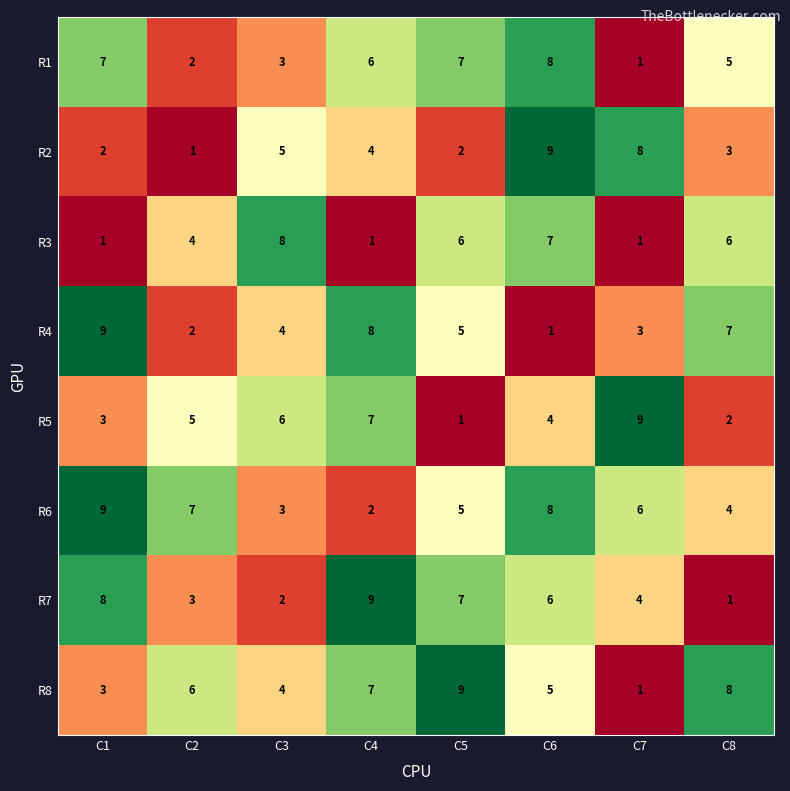

True or false: R3 has a value of 8 at C3.

True